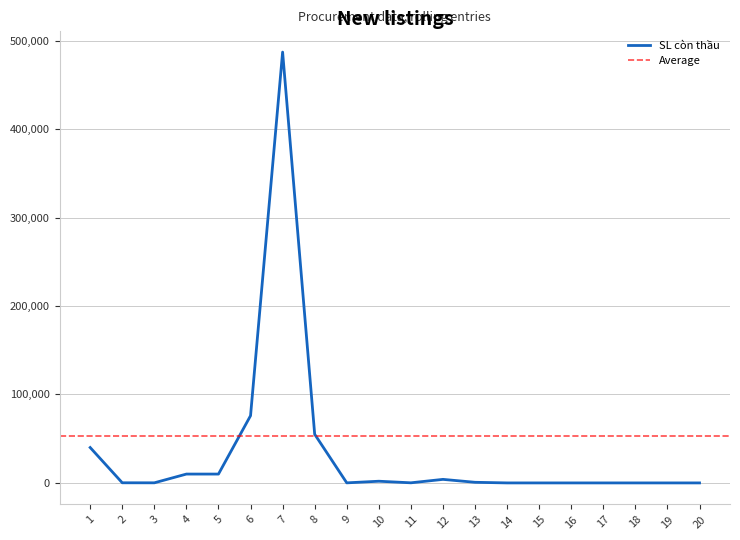

What is the difference between the values at 11 and 3?

10